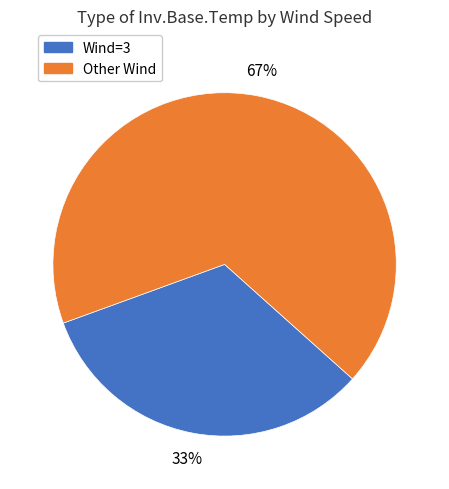

Is there any slice that represents more than half of the pie?

Yes